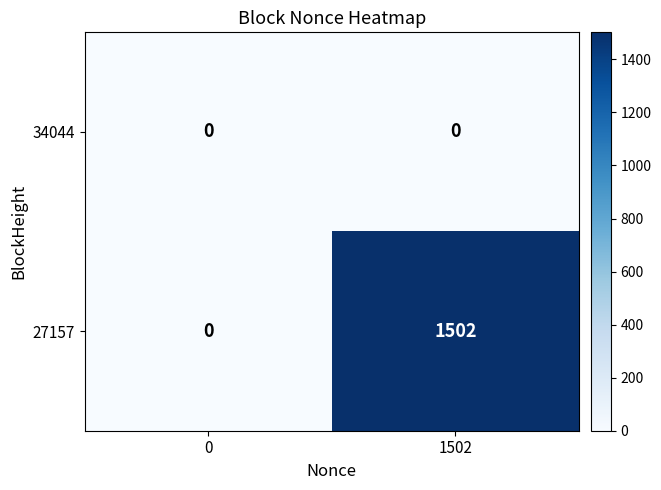

Which series changed the most between 0 and 1502?

27157